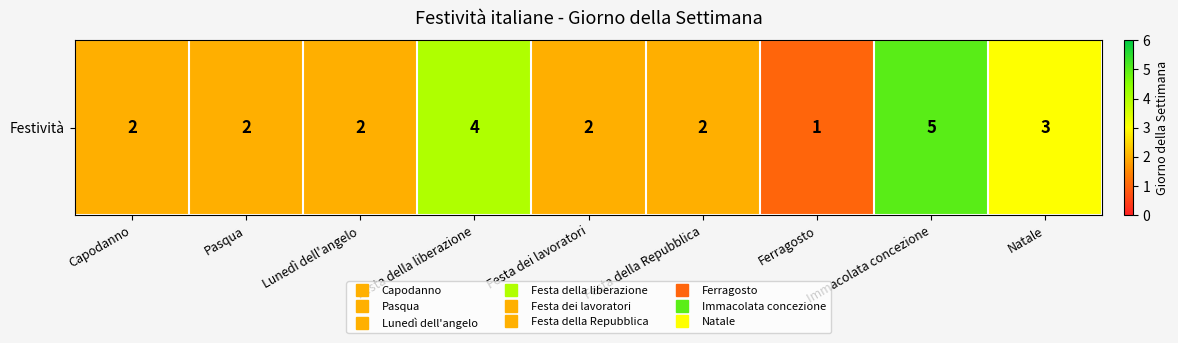

Where is the data nearest to the value 3?

Natale